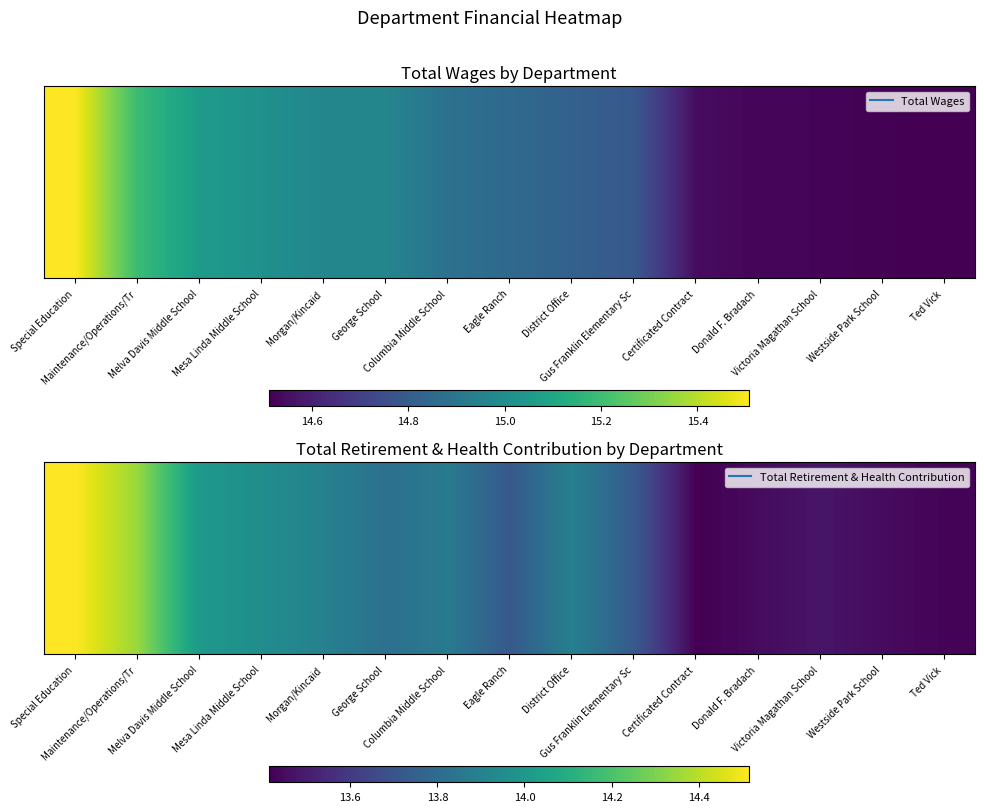

What is the average value?

13.8